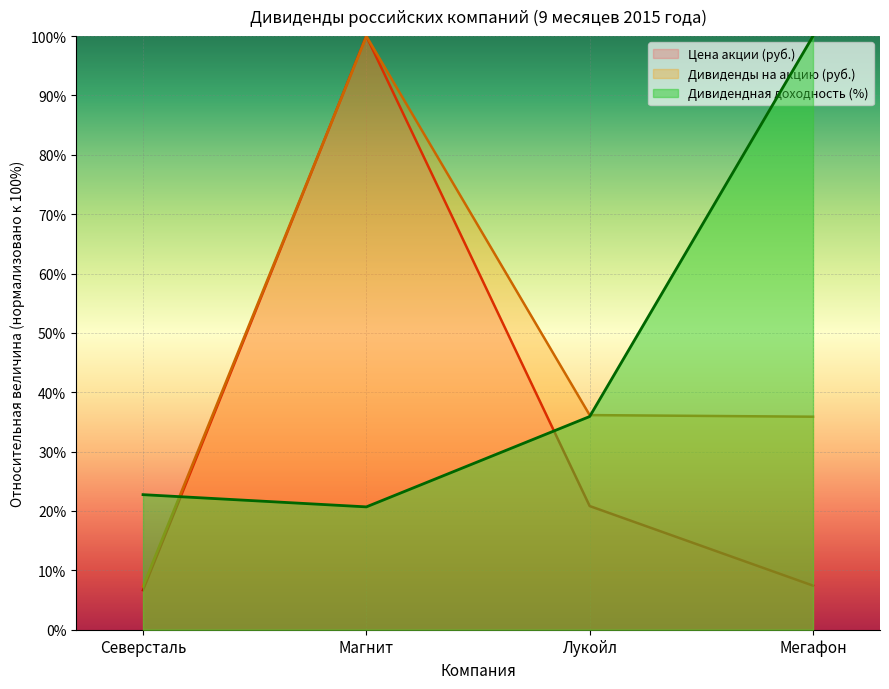

Reading left to right, extract all data points from this chart.

Дивиденды на акцию (руб.): 7.3	100.0	36.2	35.9
Цена акции (руб.): 6.7	100.0	20.8	7.4
Дивидендная доходность (%): 22.8	20.7	35.9	100.0